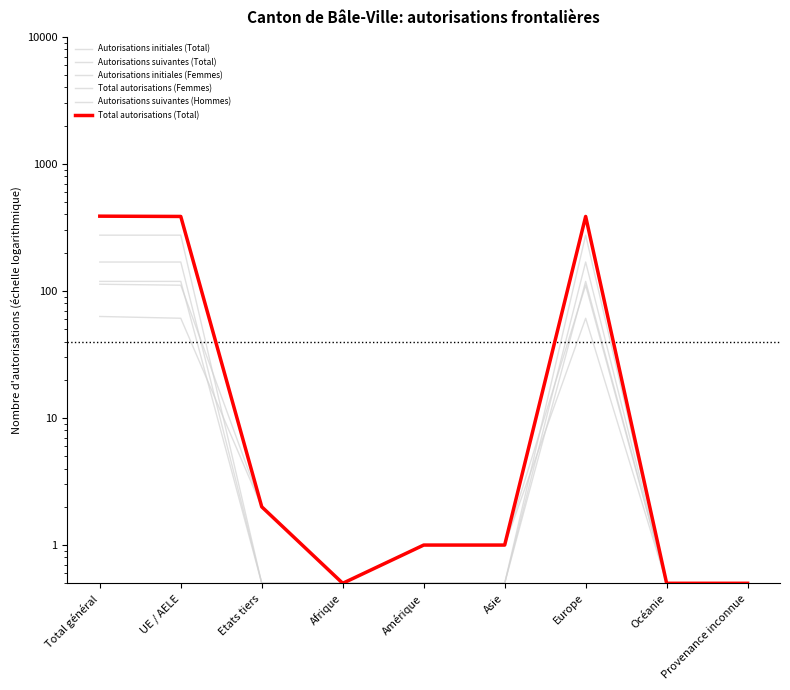

Is the value of Total autorisations (Total) at Océanie greater than the value of Autorisations initiales (Total) at Amérique?

No